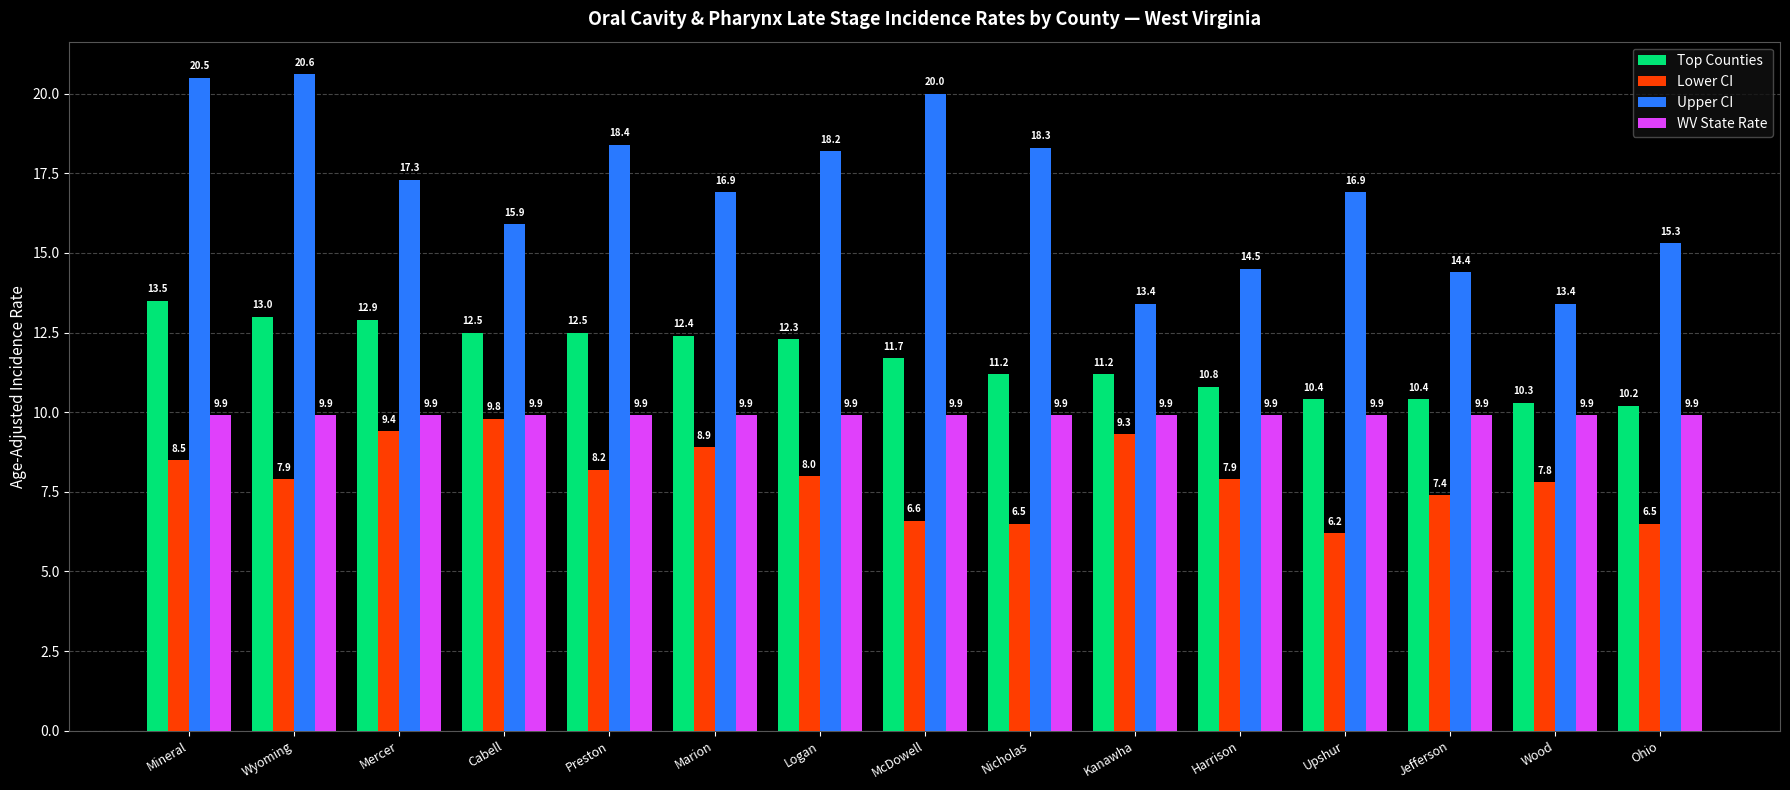

At which label does Lower CI reach its minimum?

Upshur